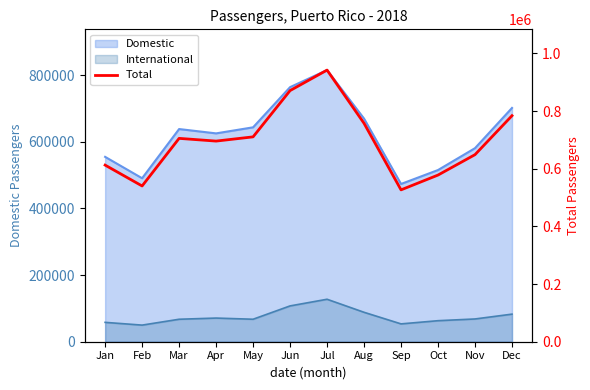

What is the value of the 12th point from the left?

784054